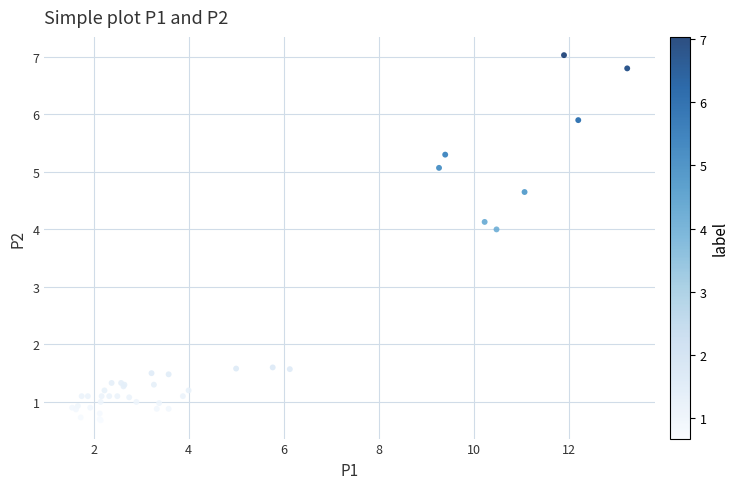

What Y value in the scatter plot is closest to 3?

4.0